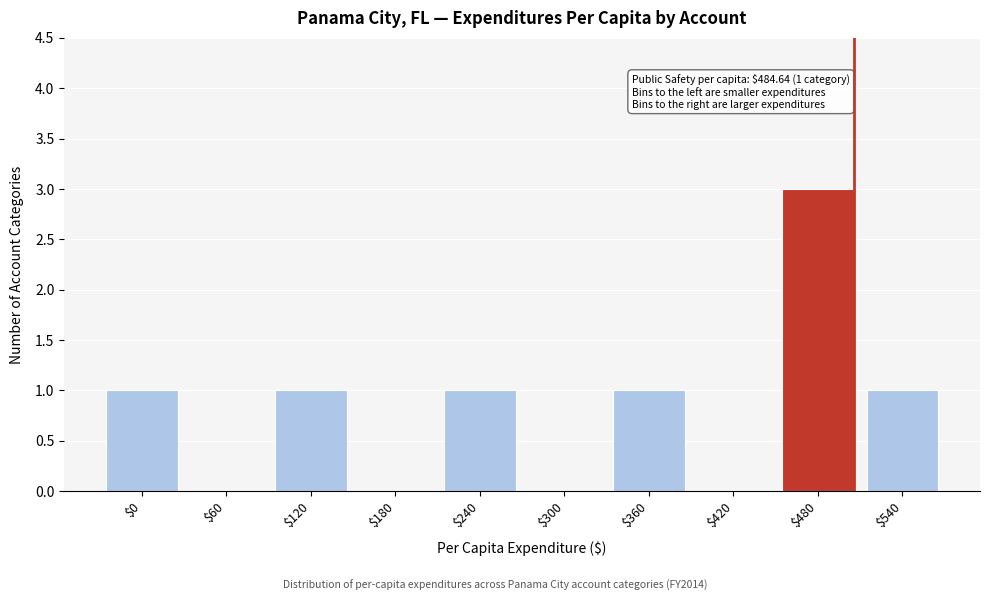

What is the greatest value displayed?

3